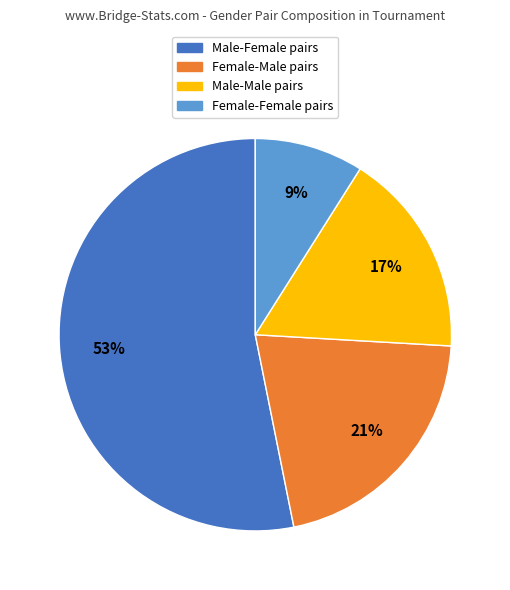

To the nearest percent, what portion does Female-Male pairs represent?

21%